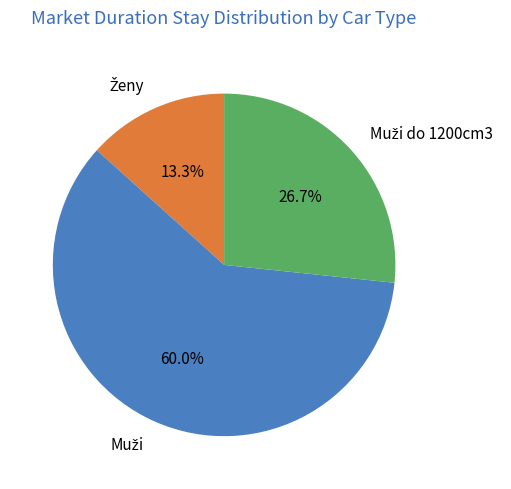

Is there a majority slice in this chart?

Yes